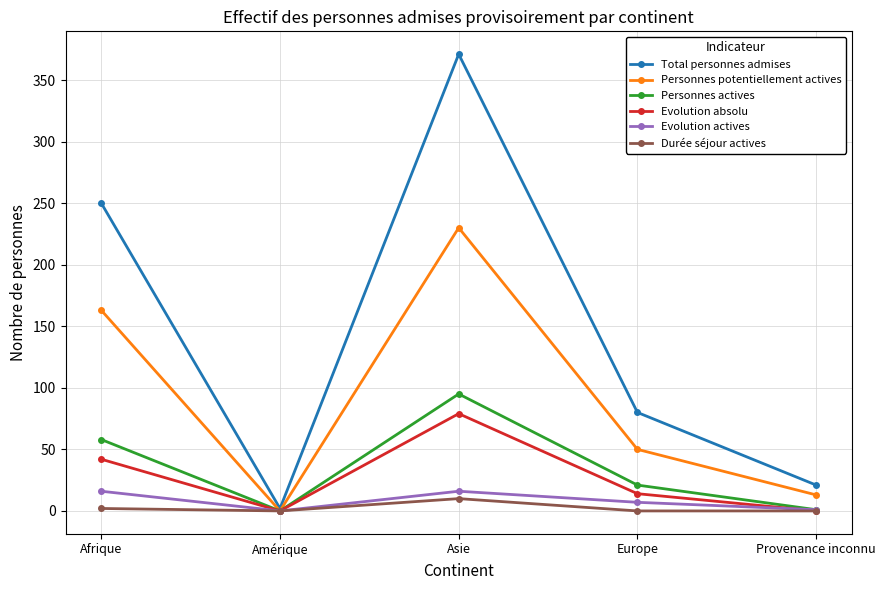

Which series has the largest total across all categories?

Total personnes admises